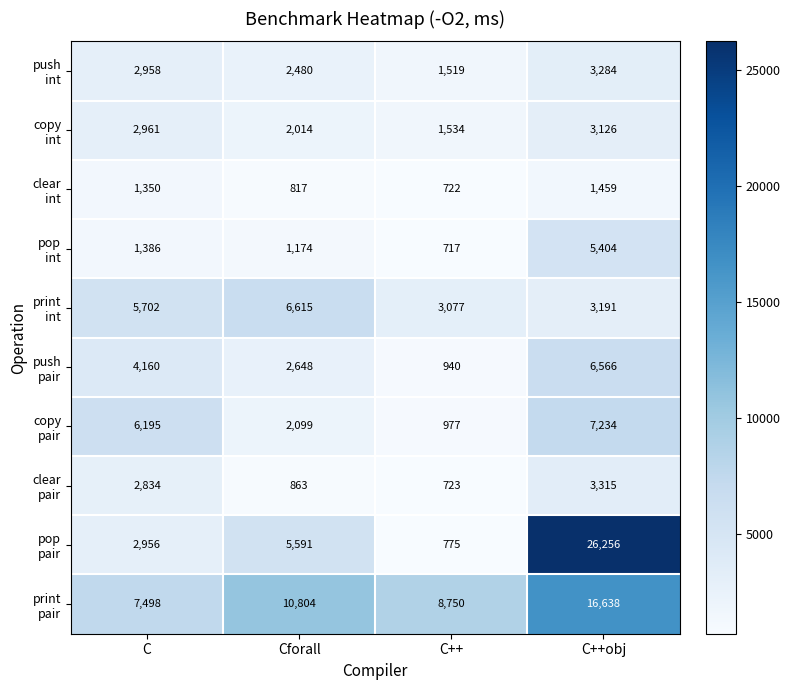

What is the total value across all series at C++obj?

76473